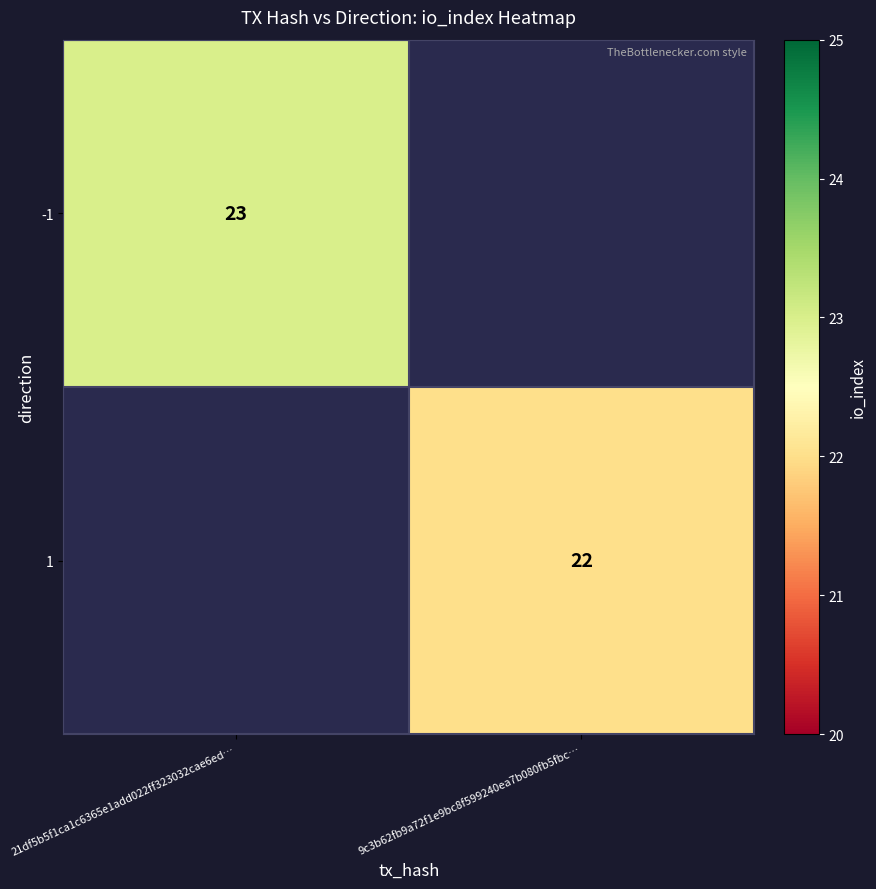

Count the number of data series in this chart.

2